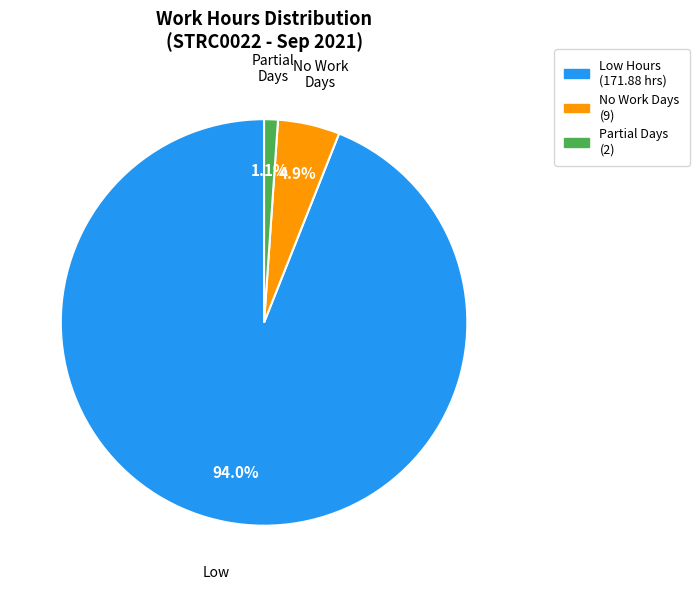

How many segments does this pie chart have?

3